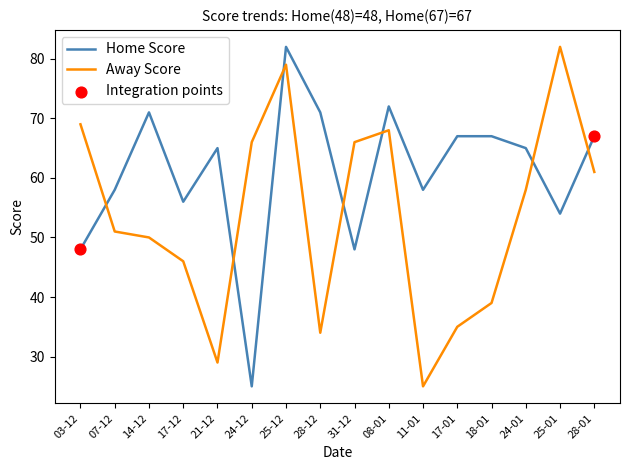

What is the spread (max minus min) of values at 11-01?

33